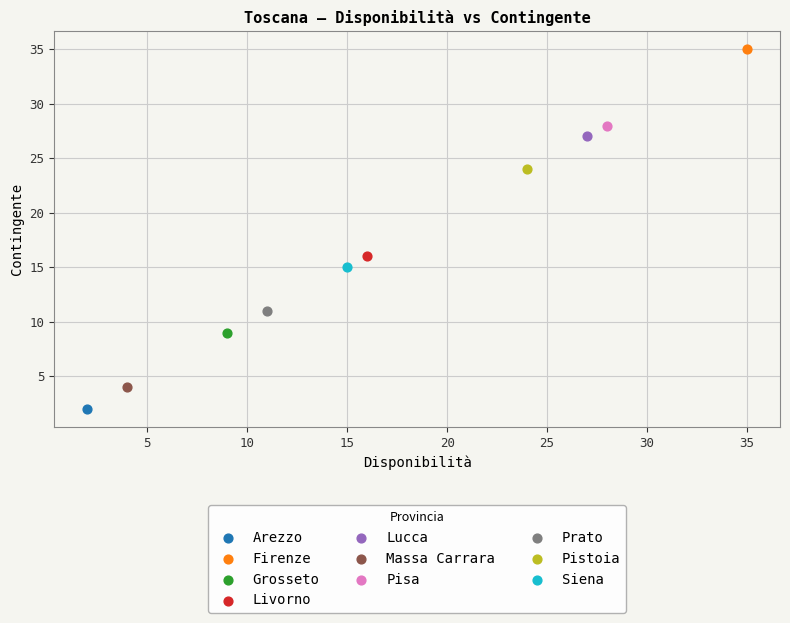

What are all the series names shown in the legend?

Arezzo, Firenze, Grosseto, Livorno, Lucca, Massa Carrara, Pisa, Prato, Pistoia, Siena